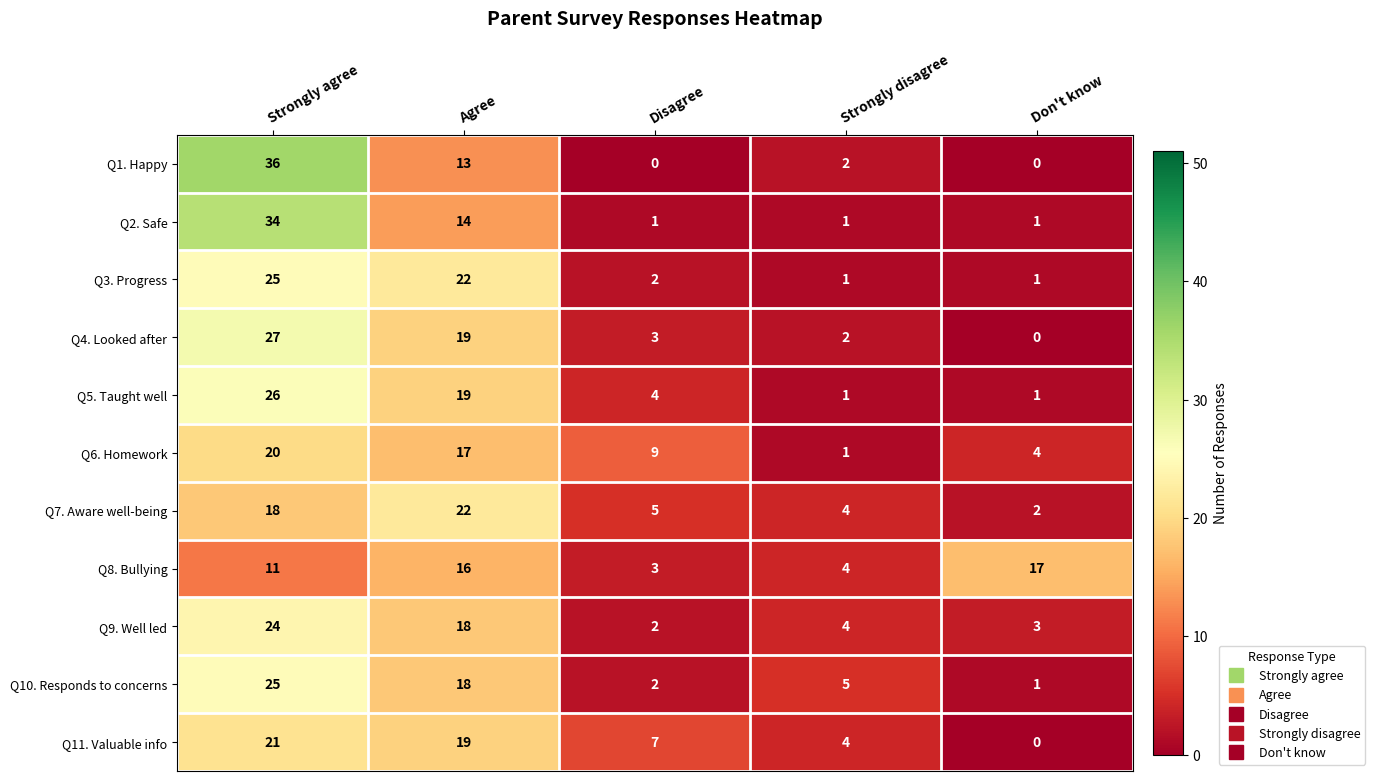

What is the difference between the maximum and minimum values in the Q5. Taught well series?

25